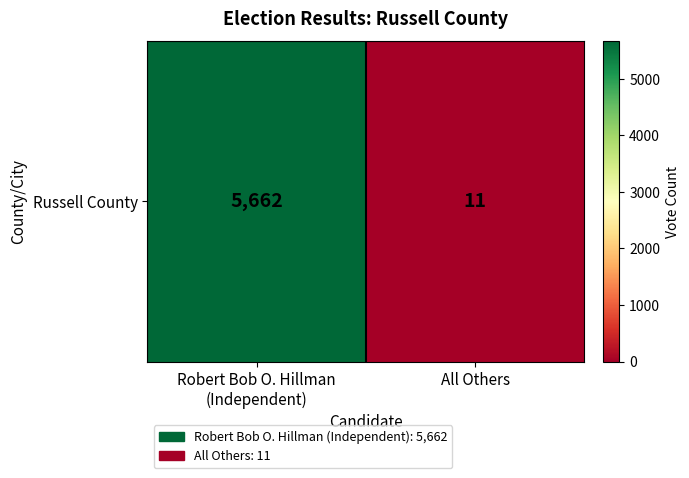

What is the minimum value shown in the chart?

11